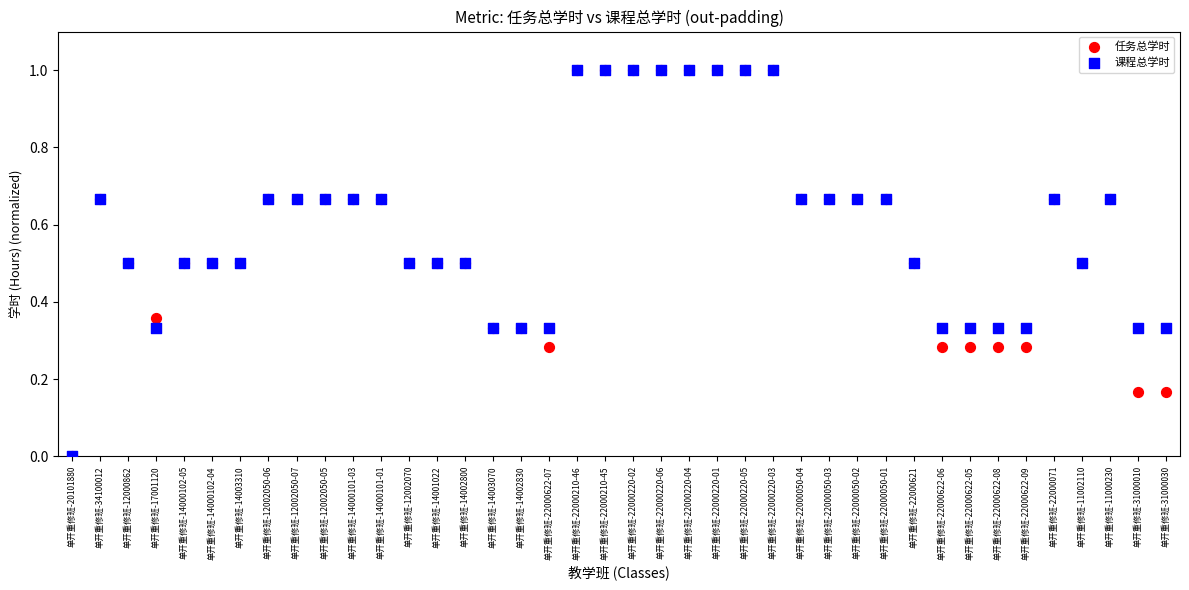

What are all the series names shown in the legend?

任务总学时, 课程总学时